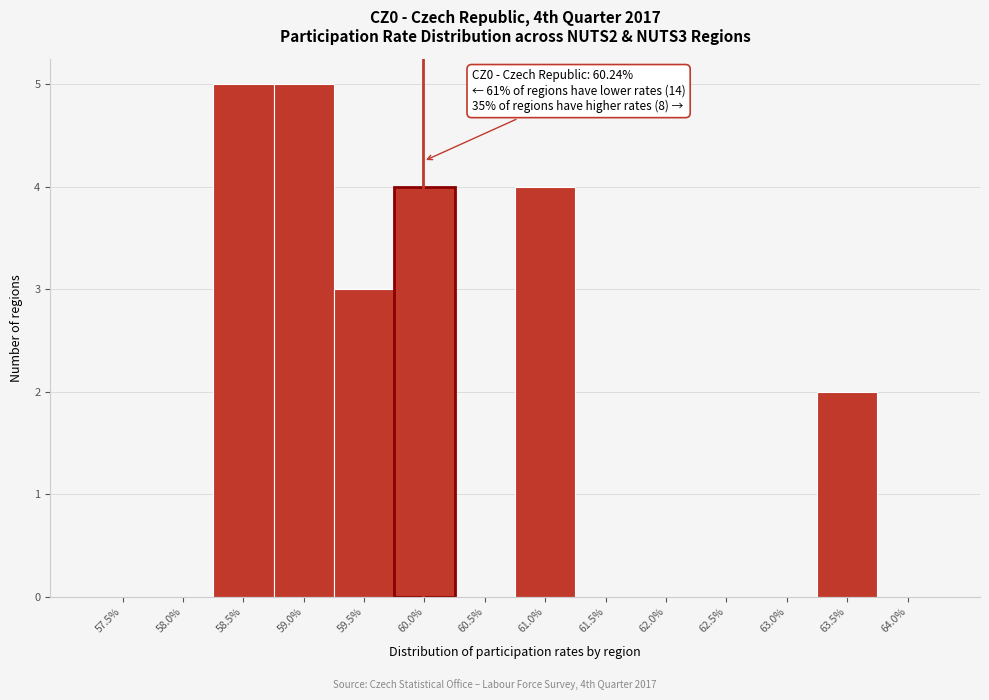

Reading left to right, transcribe all the data shown in this chart.

57.5%=0	58.0%=0	58.5%=5	59.0%=5	59.5%=3	60.0%=4	60.5%=0	61.0%=4	61.5%=0	62.0%=0	62.5%=0	63.0%=0	63.5%=2	64.0%=0